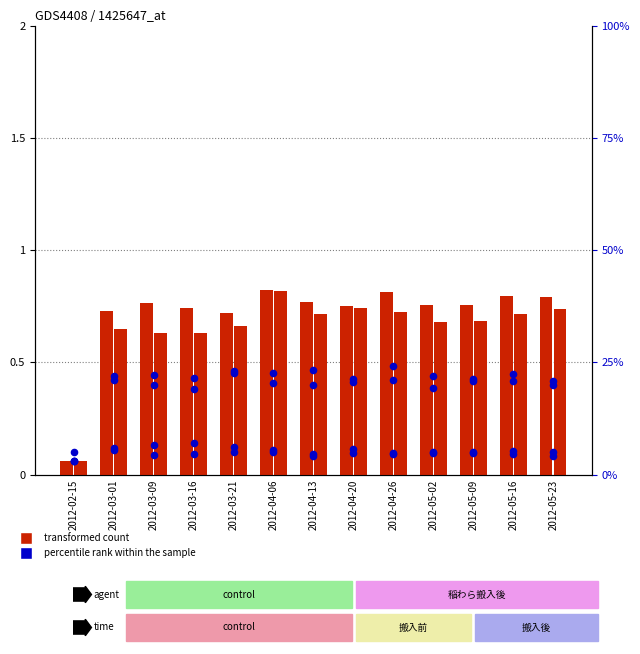

What is the total value across all series at 2012-04-20?

53.8